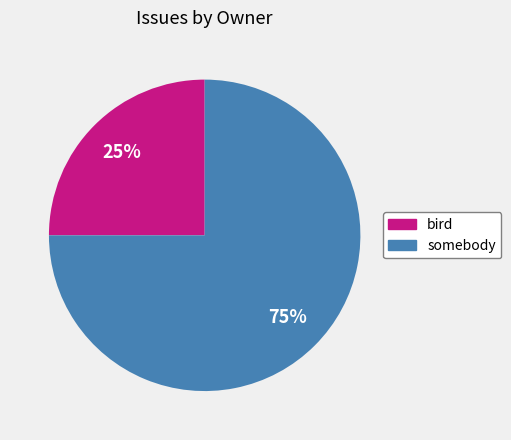

True or false: somebody accounts for 69% of the total.

False